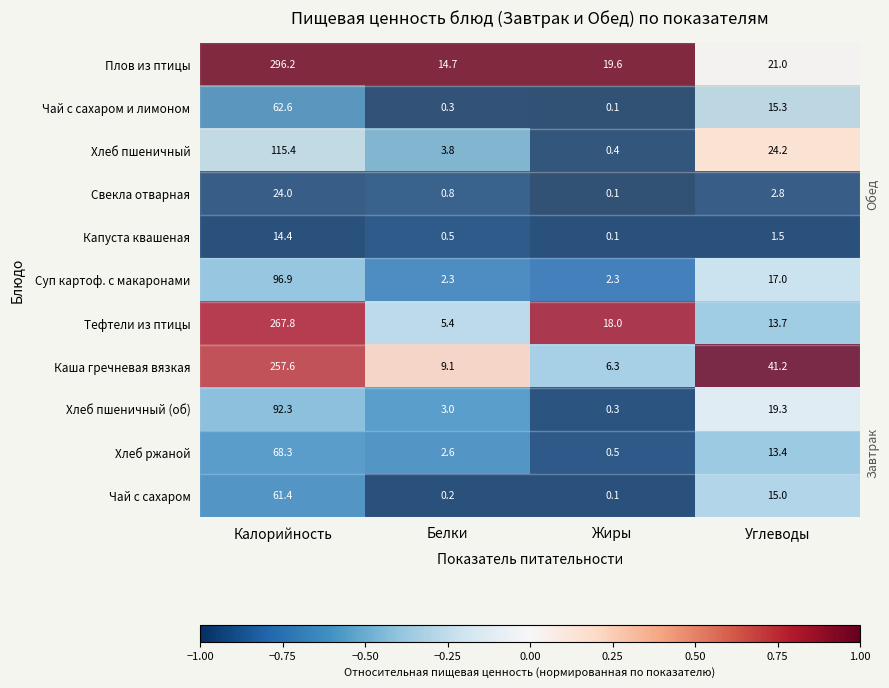

At which category is the sum across all series the highest?

Калорийность